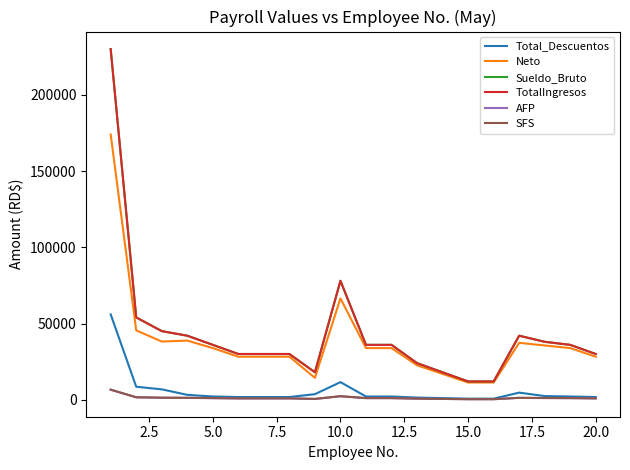

How many categories are shown in the chart?

20